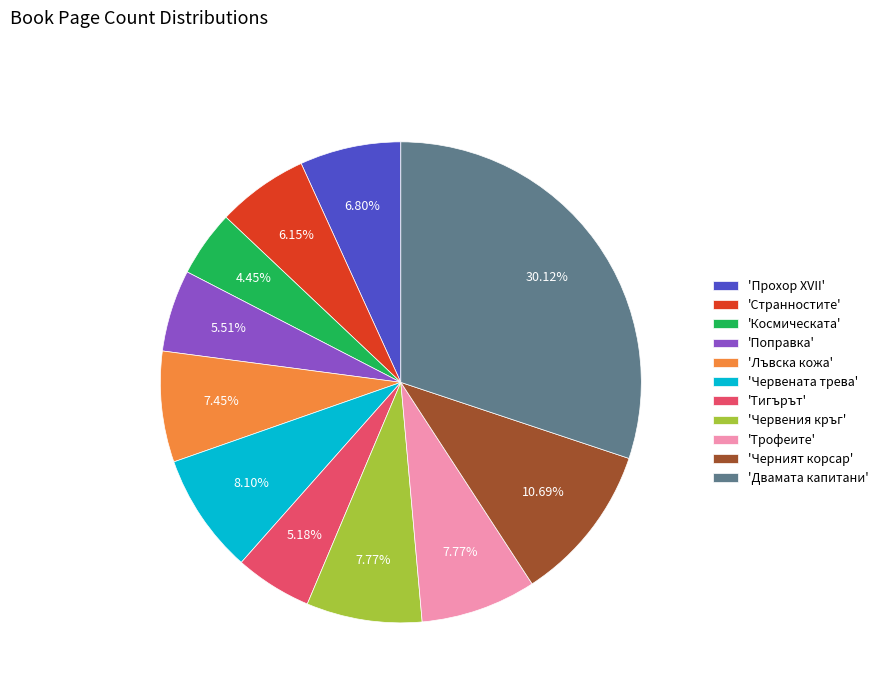

How many slices are in this pie chart?

11